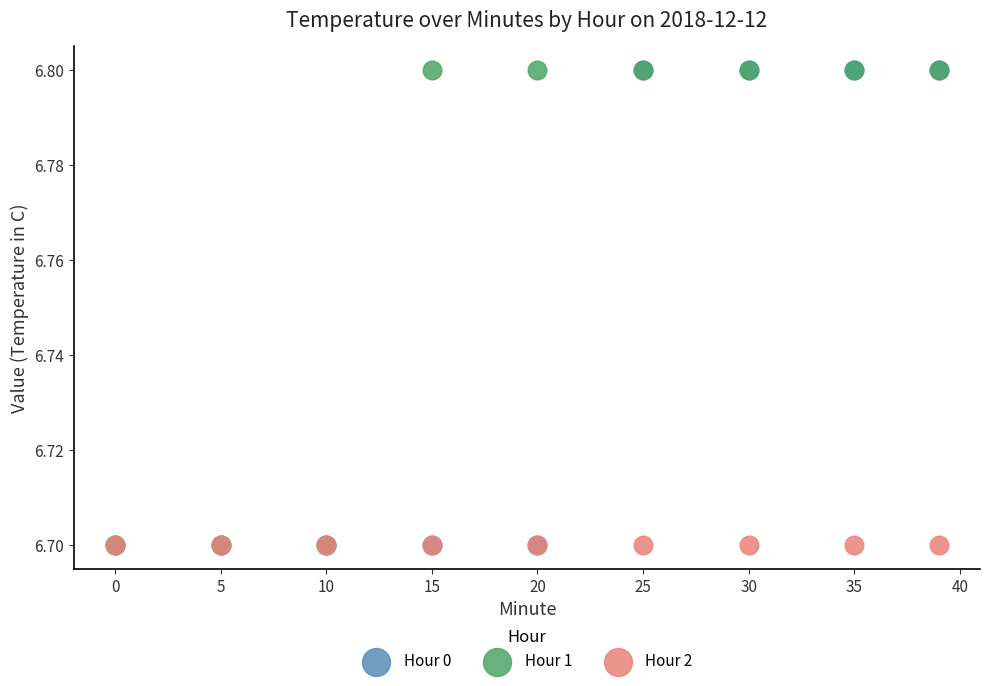

What are all the series names shown in the legend?

Hour 0, Hour 1, Hour 2